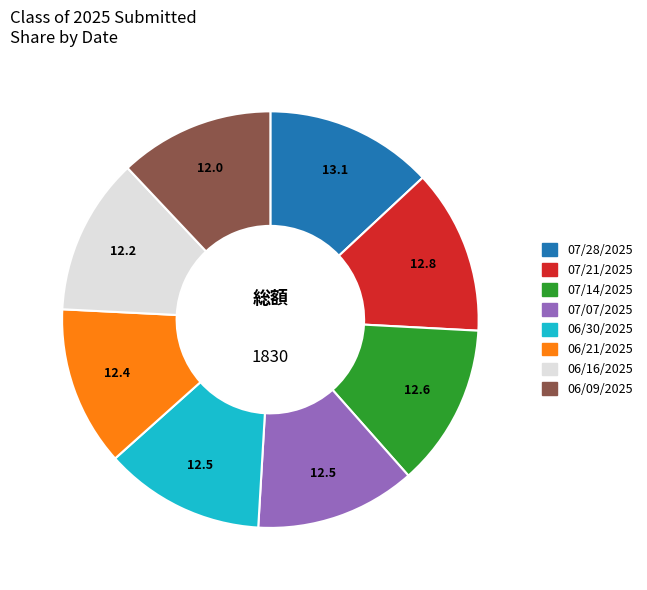

Is the sum of 07/14/2025 and 07/28/2025 greater than half?

No